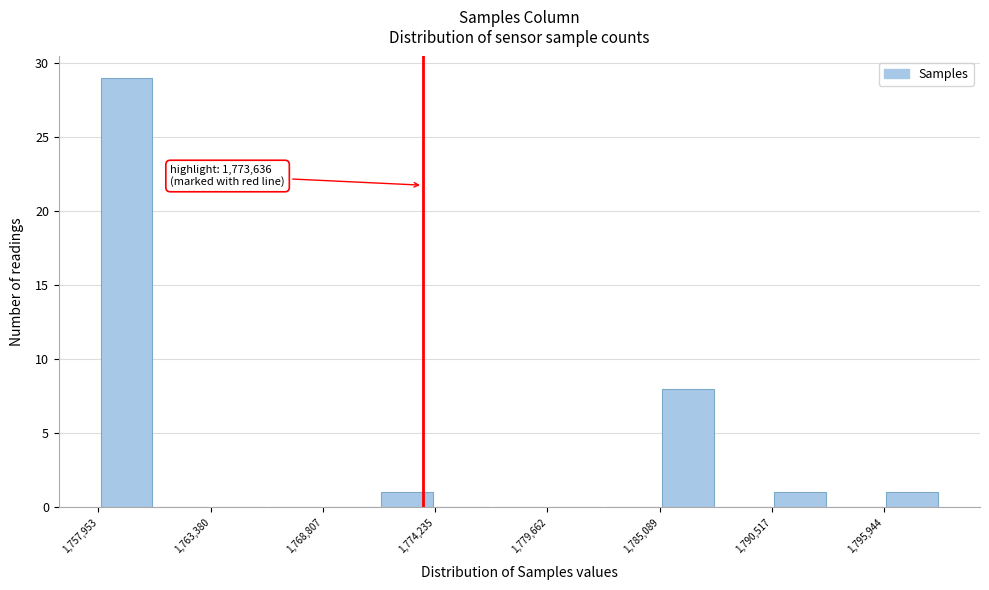

Read against the x-axis, roughly where is the centre of the tallest bar?

1759000